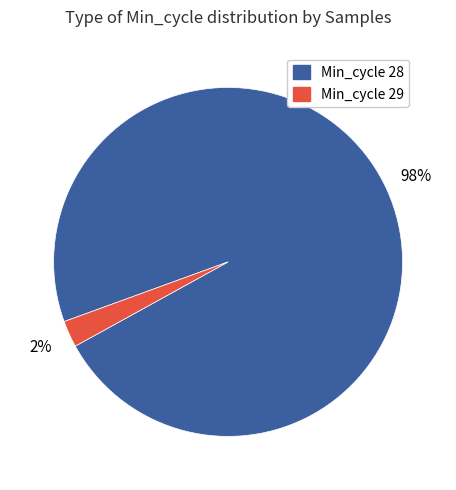

To the nearest percent, what is the average slice percentage?

50%